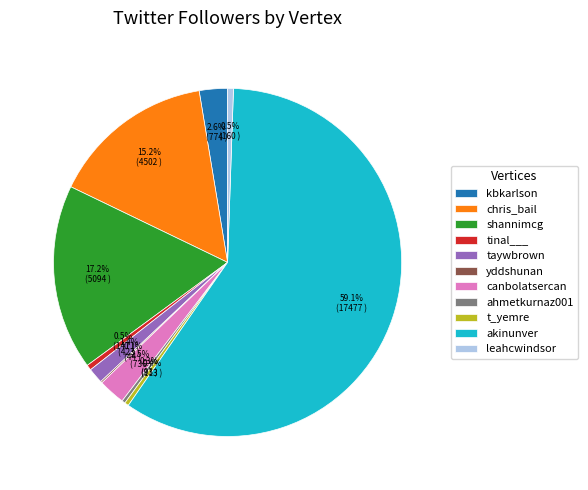

What is the largest slice in the pie chart?

akinunver